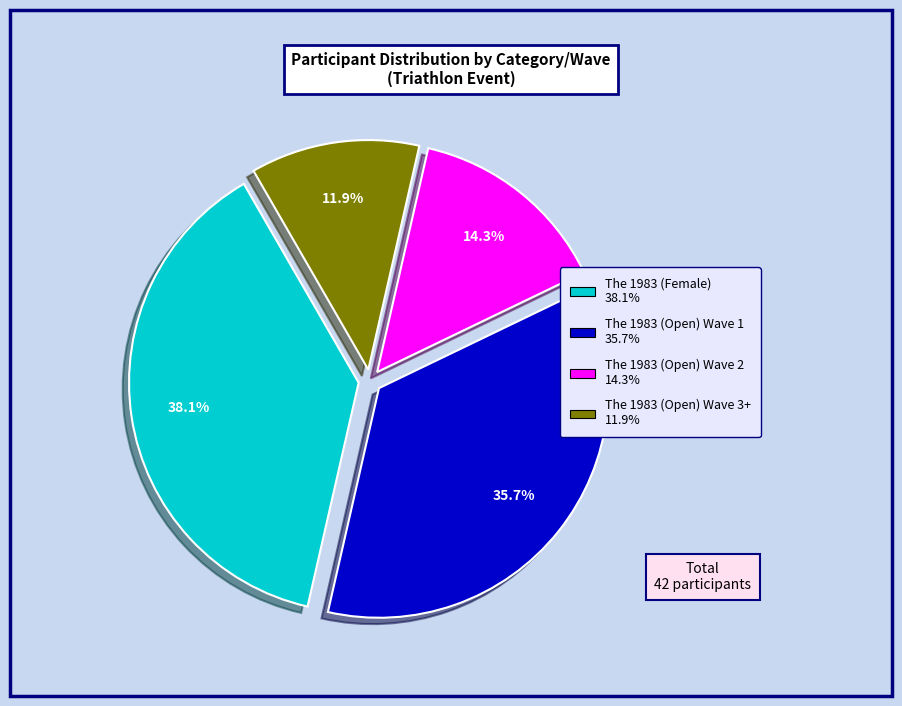

Which has a higher value, The 1983 (Open) Wave 3+ or The 1983 (Female)?

The 1983 (Female)